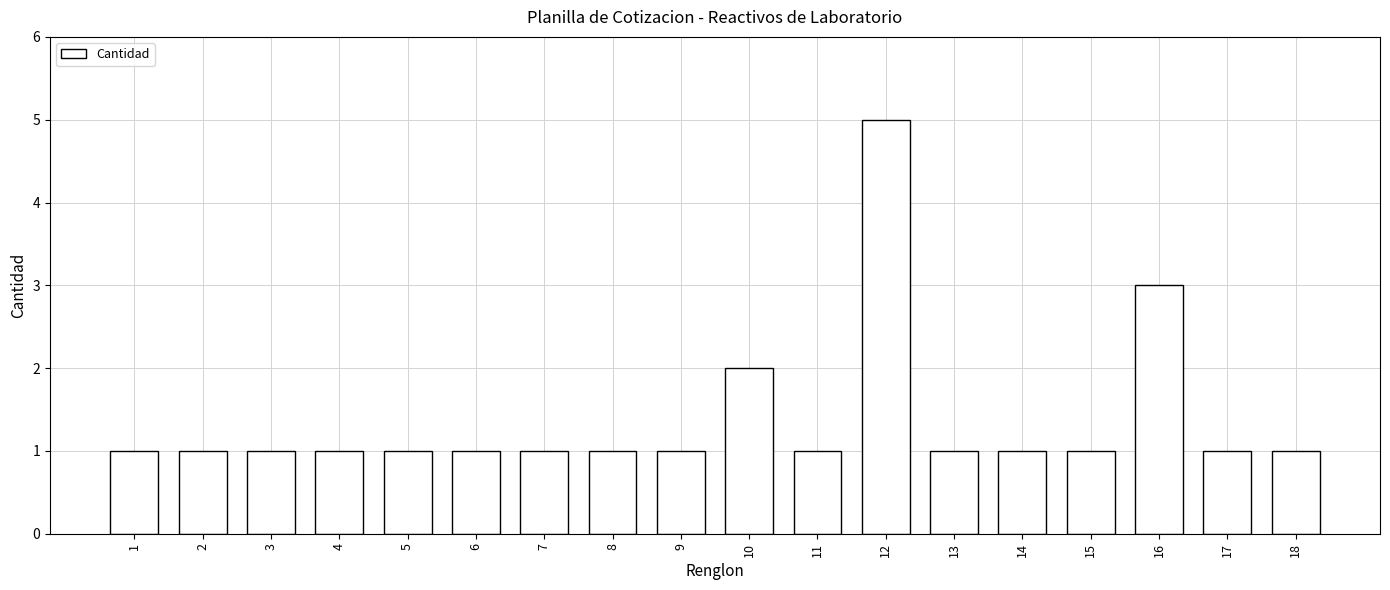

Is it true that the value at 12 is 5?

True